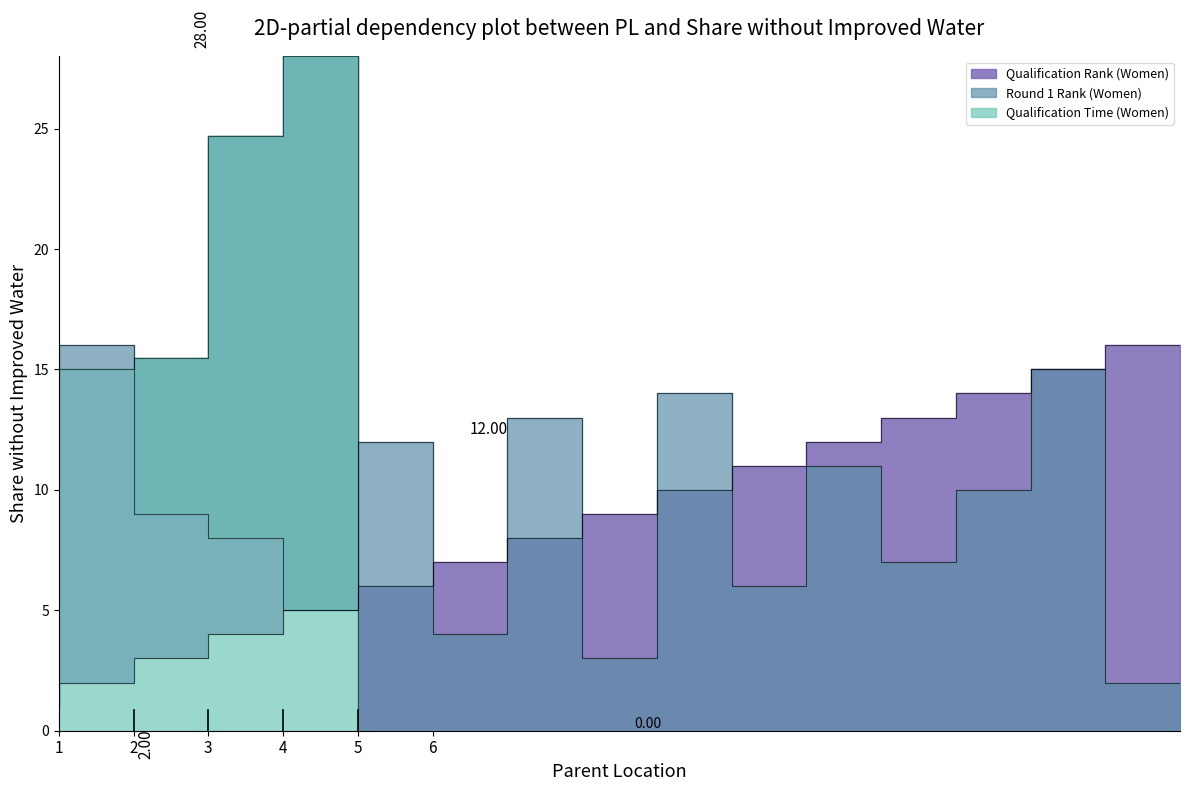

The value of Round 1 Rank (Women) at 2 is 27. True or false?

False